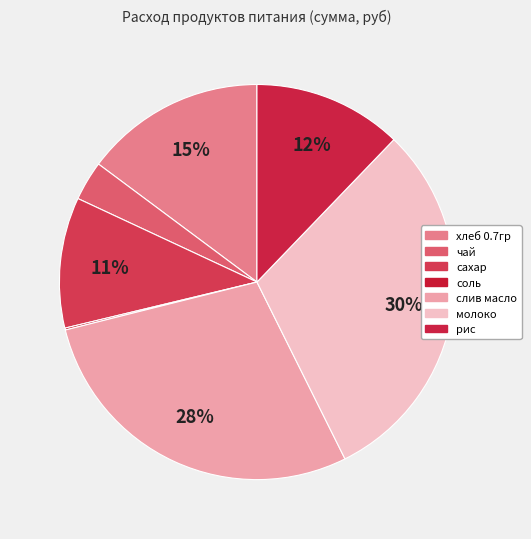

Is it true that слив масло is 28% of the pie?

True